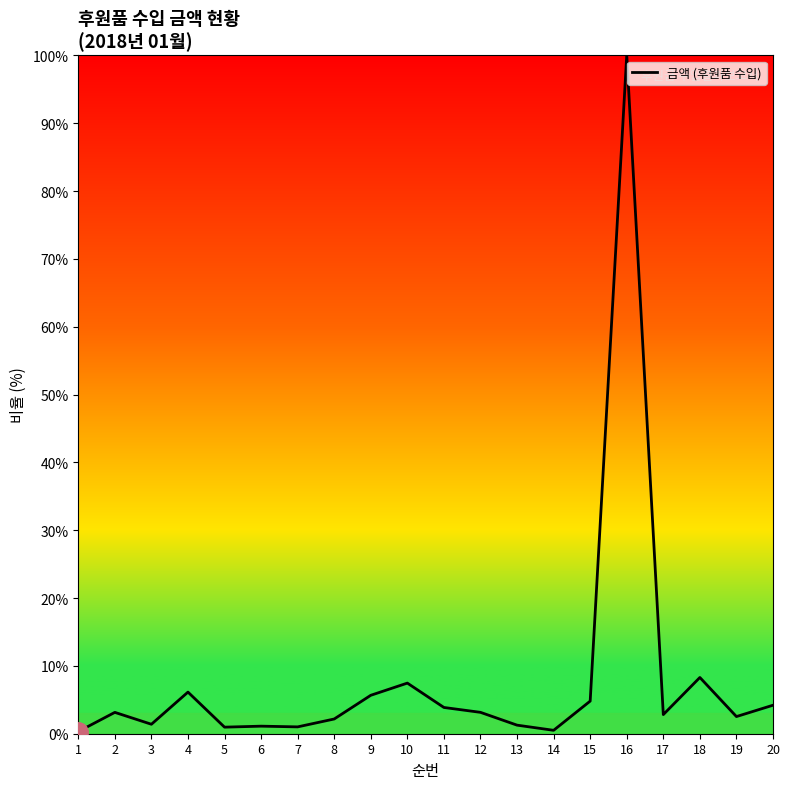

What is the difference between the maximum and minimum values?

99.7